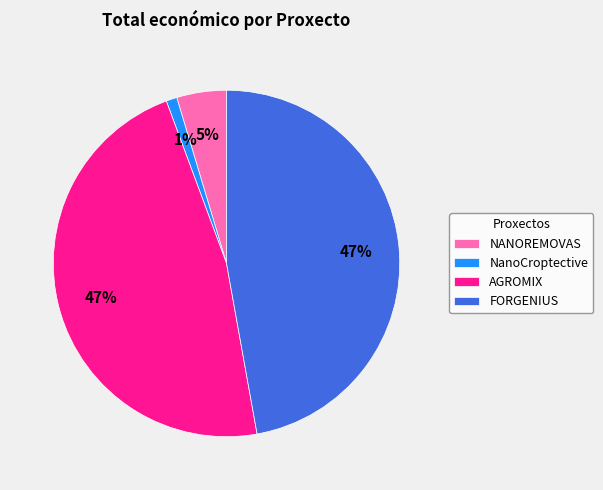

Count the number of slices in the pie.

4